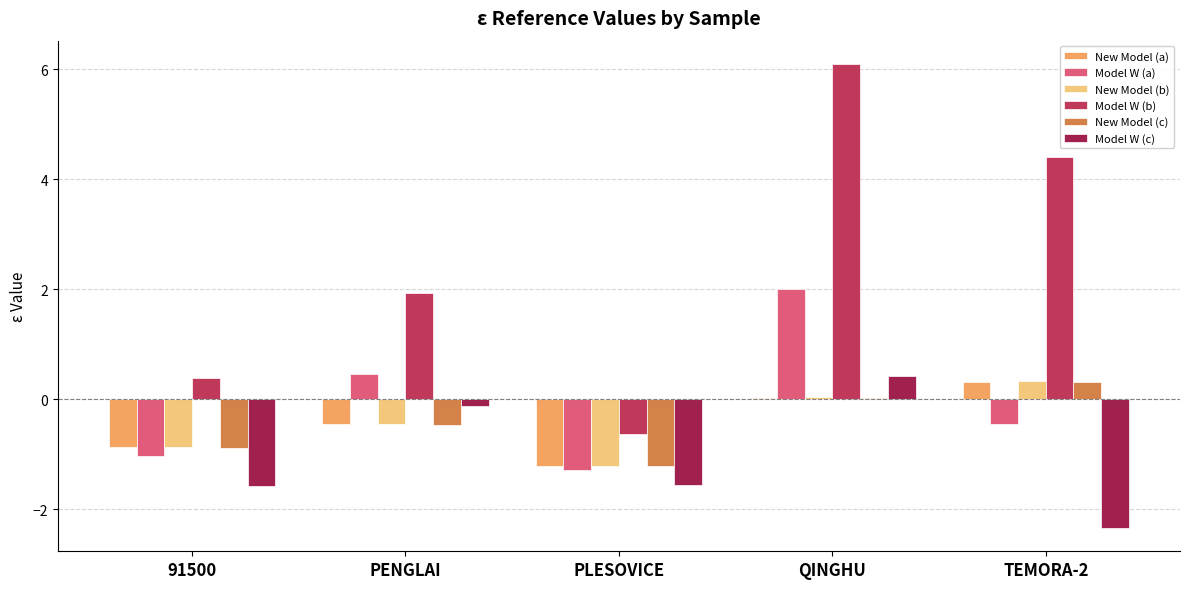

What is the maximum value shown in the chart?

6.1